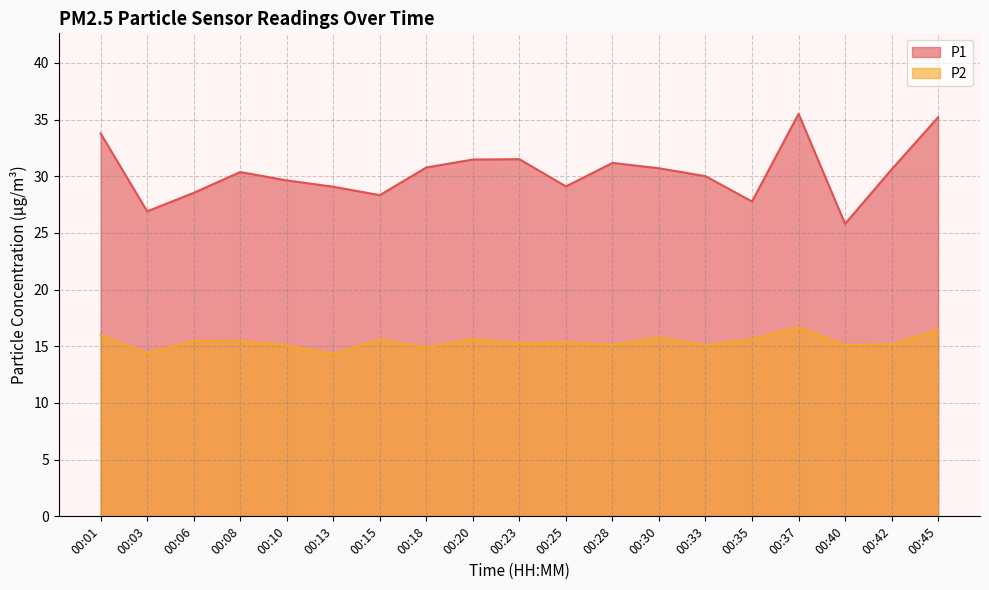

True or false: P1 and P2 cross at least once.

False